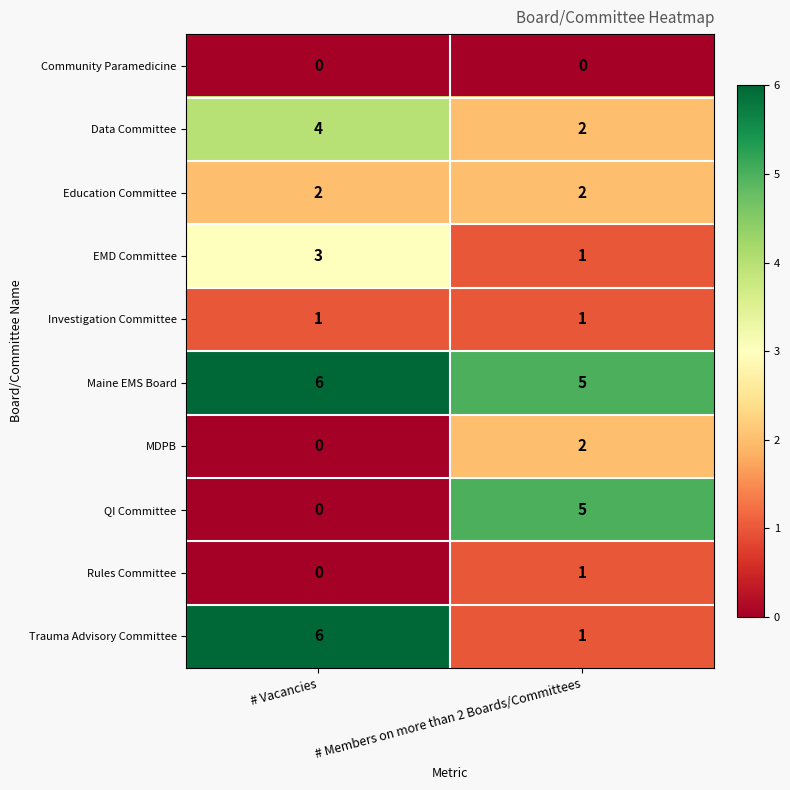

What is the total value across all series at # Members on more than 2 Boards/Committees?

20